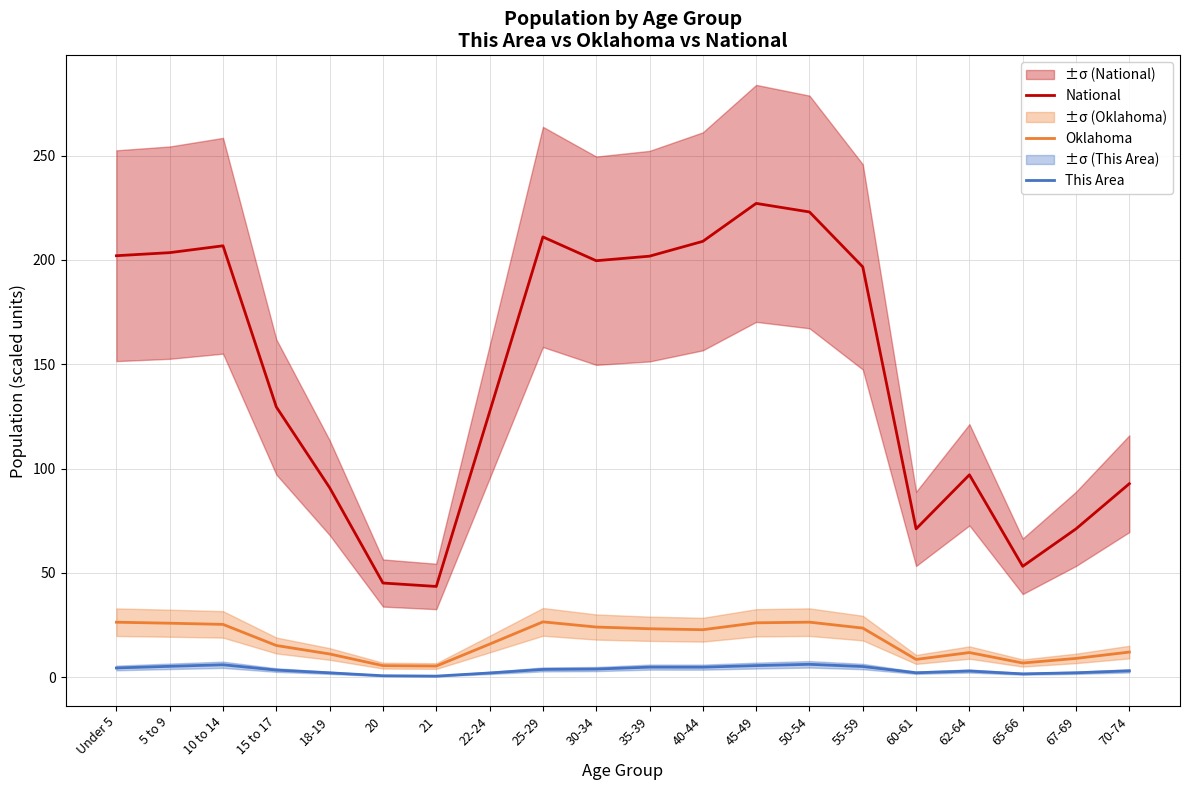

Where is National nearest to the value 135?

15 to 17